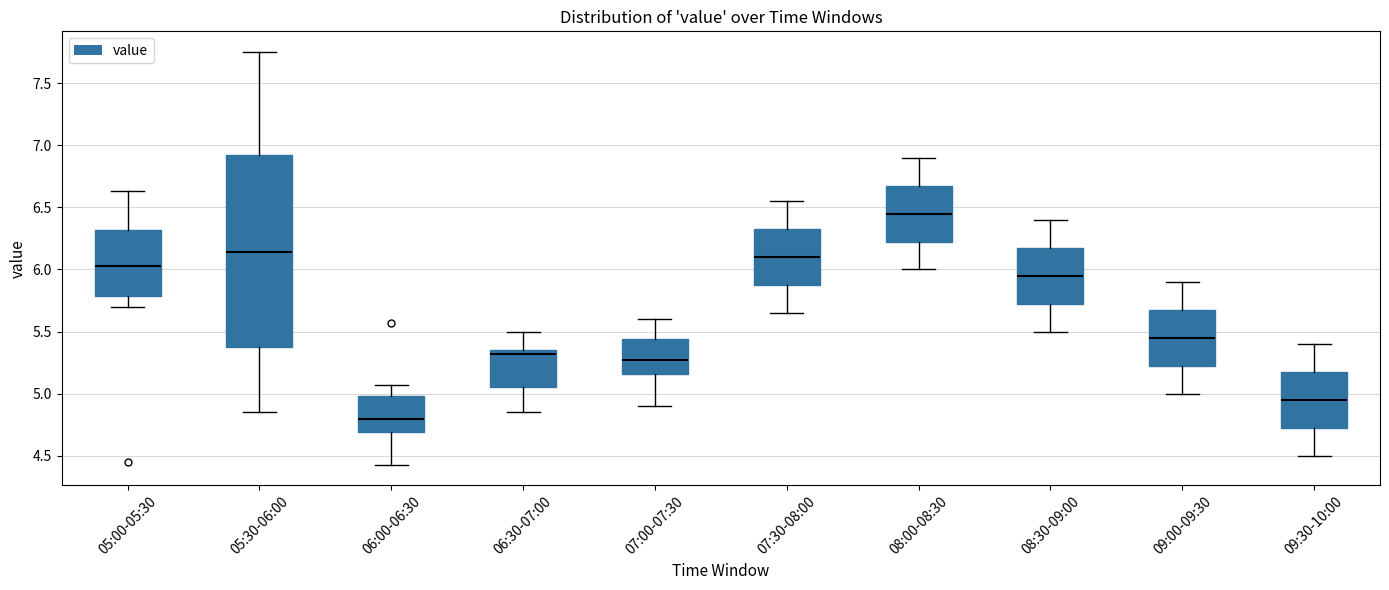

Reading left to right, transcribe this box plot: for each box, give where its median line is, the range the box spans, and where its two whiskers end, as read against the y-axis. The values are not printed on the chart, so give them approximately, as read against the axis.

05:00-05:30: median 6.05, box 5.80 to 6.30, whiskers 5.70 to 6.65
05:30-06:00: median 6.15, box 5.40 to 6.90, whiskers 4.85 to 7.75
06:00-06:30: median 4.80, box 4.70 to 5.00, whiskers 4.45 to 5.05
06:30-07:00: median 5.30, box 5.05 to 5.35, whiskers 4.85 to 5.50
07:00-07:30: median 5.30, box 5.15 to 5.45, whiskers 4.90 to 5.60
07:30-08:00: median 6.10, box 5.90 to 6.35, whiskers 5.65 to 6.55
08:00-08:30: median 6.45, box 6.25 to 6.70, whiskers 6.00 to 6.90
08:30-09:00: median 5.95, box 5.75 to 6.20, whiskers 5.50 to 6.40
09:00-09:30: median 5.45, box 5.25 to 5.70, whiskers 5.00 to 5.90
09:30-10:00: median 4.95, box 4.75 to 5.20, whiskers 4.50 to 5.40